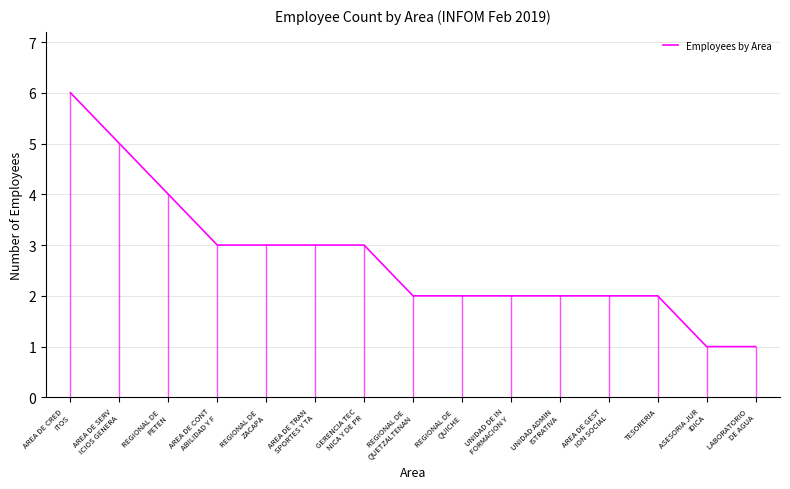

At which label does the data first exceed 2?

AREA DE CRED
ITOS